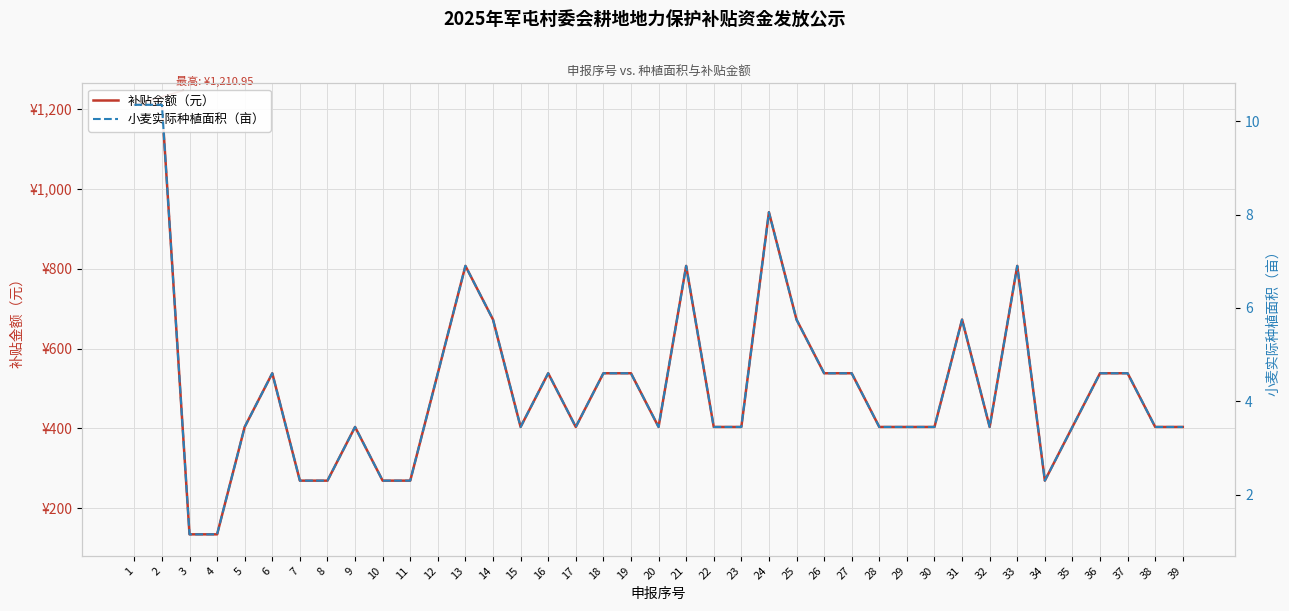

What are all the series names shown in the legend?

补贴金额（元）, 小麦实际种植面积（亩）